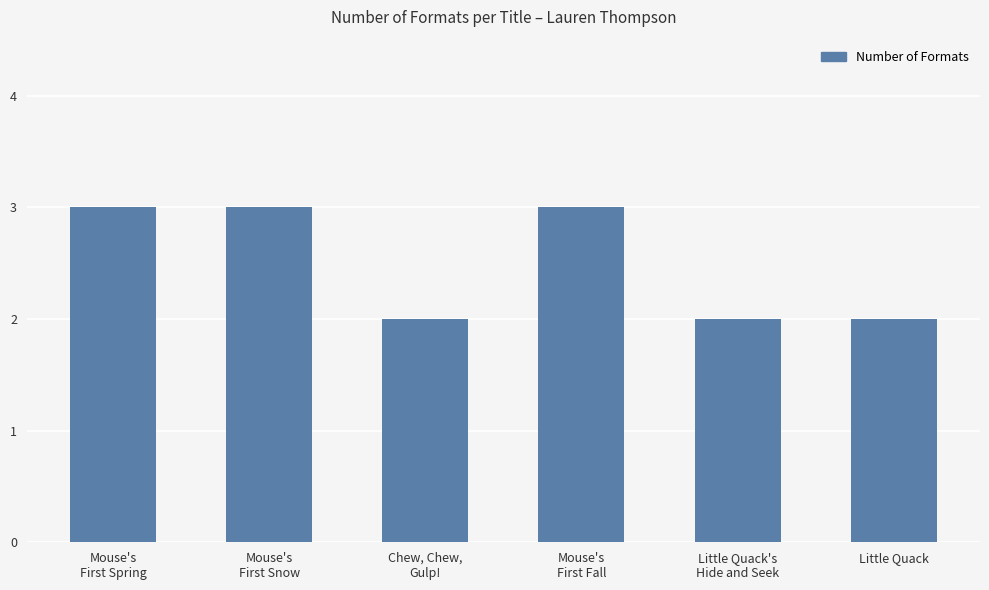

Is it true that the value at Little Quack is 3?

False